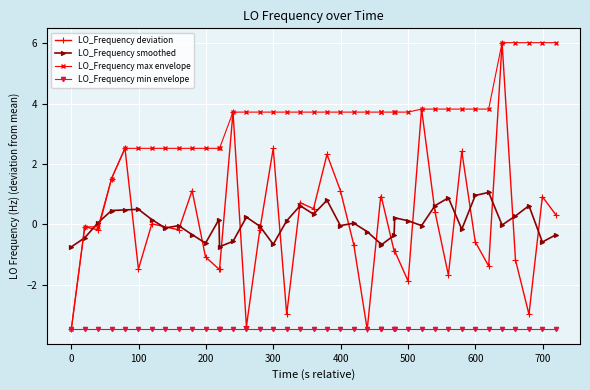

Does the chart display data point markers on the line(s)?

Yes